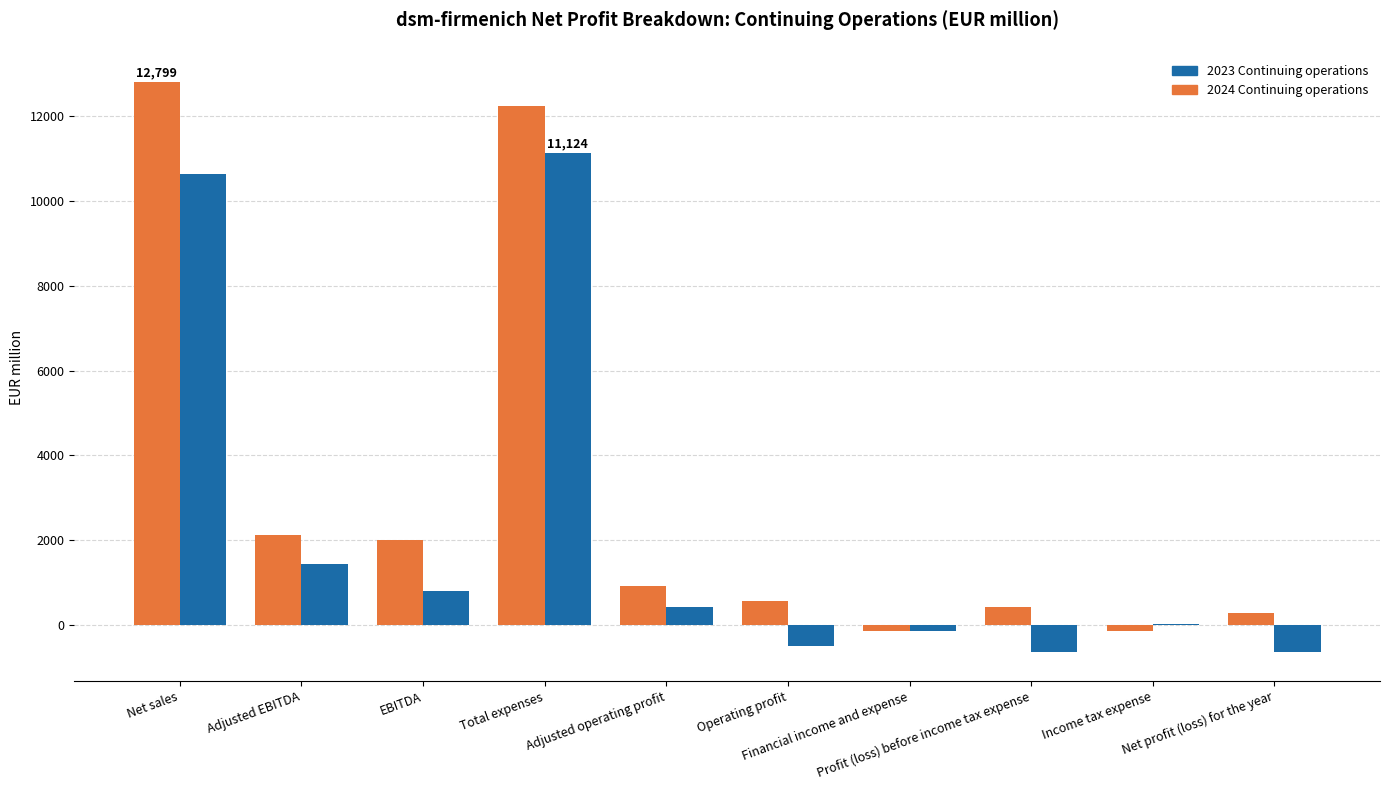

What is the greatest value displayed?

12799